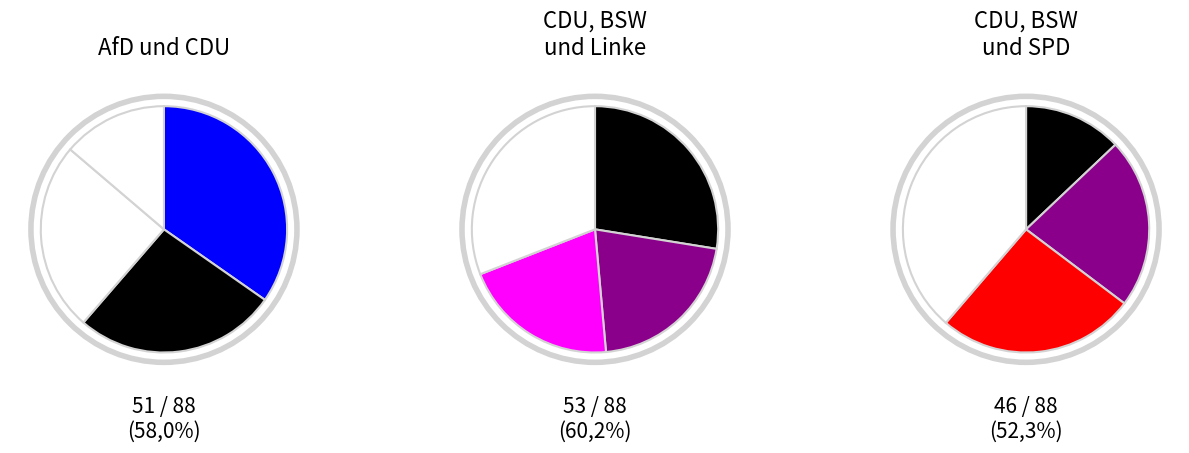

Is there a majority slice in this chart?

No